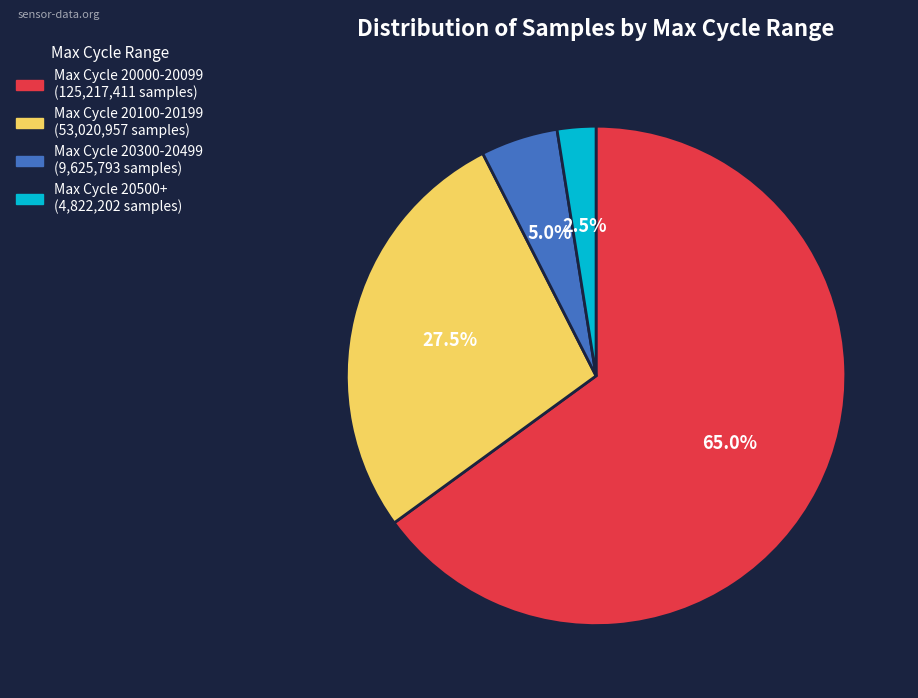

To the nearest percent, what is the average slice percentage?

25%